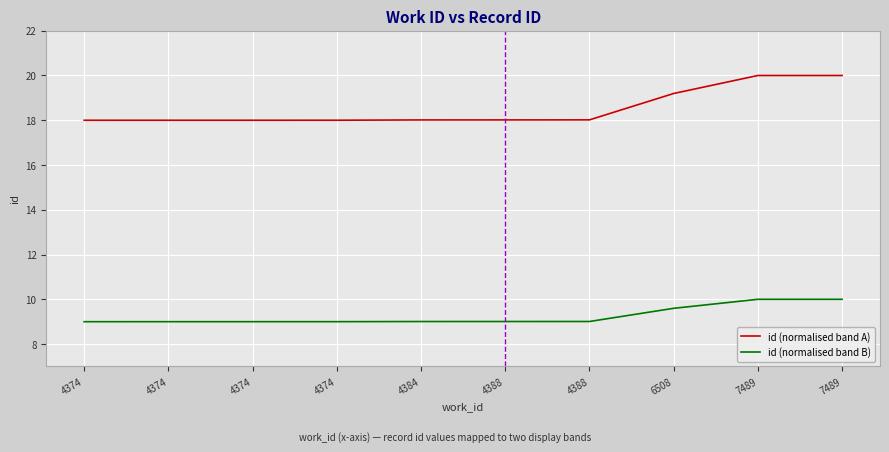

Does the chart have visible grid lines?

Yes